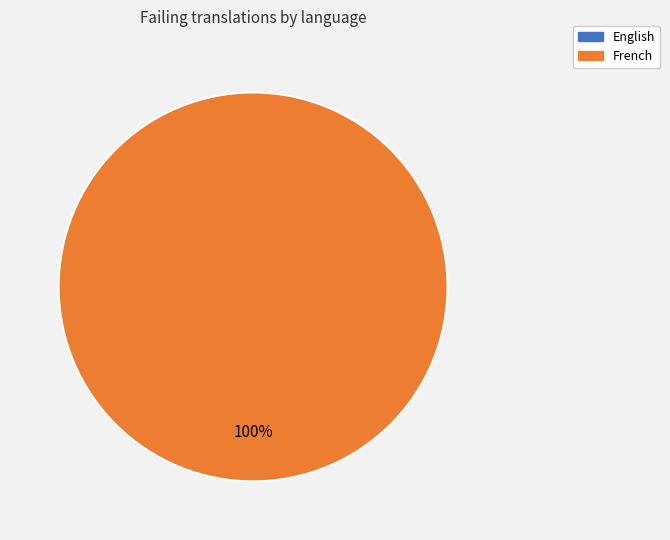

Which category has the biggest portion of the pie?

French